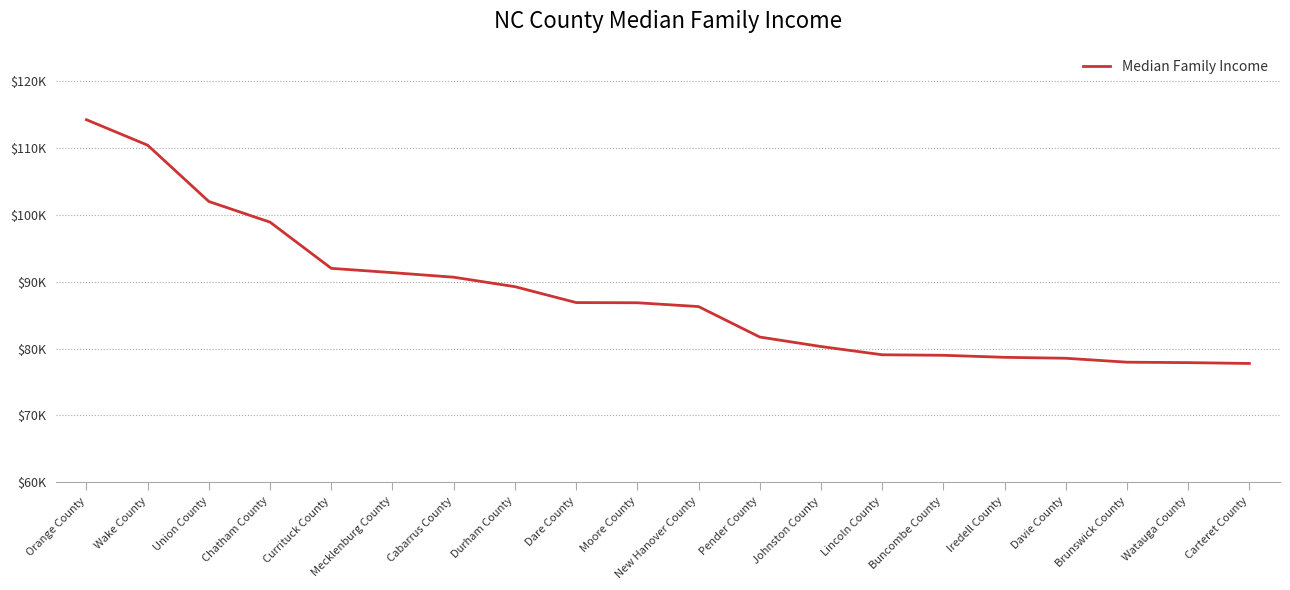

What is the label of the 1st point from the right?

Carteret County